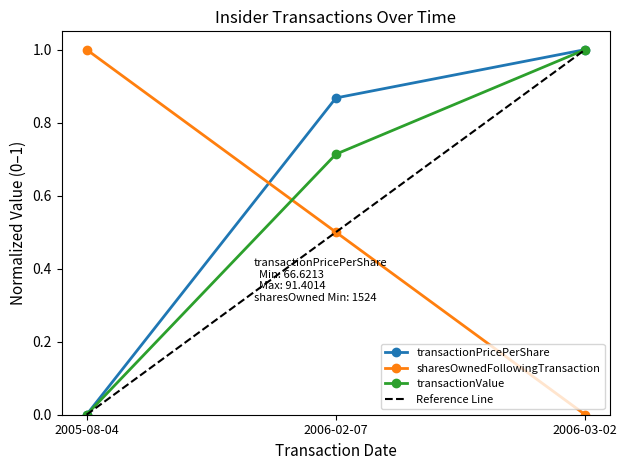

What is the maximum value shown in the chart?

1.0